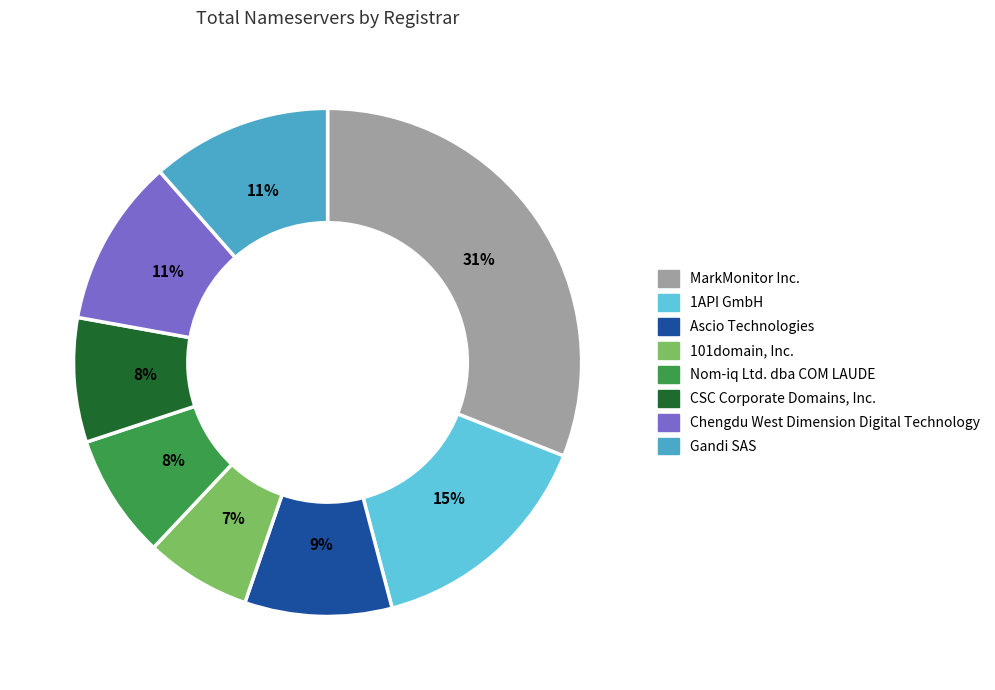

Is the sum of Nom-iq Ltd. dba COM LAUDE and MarkMonitor Inc. greater than half?

No